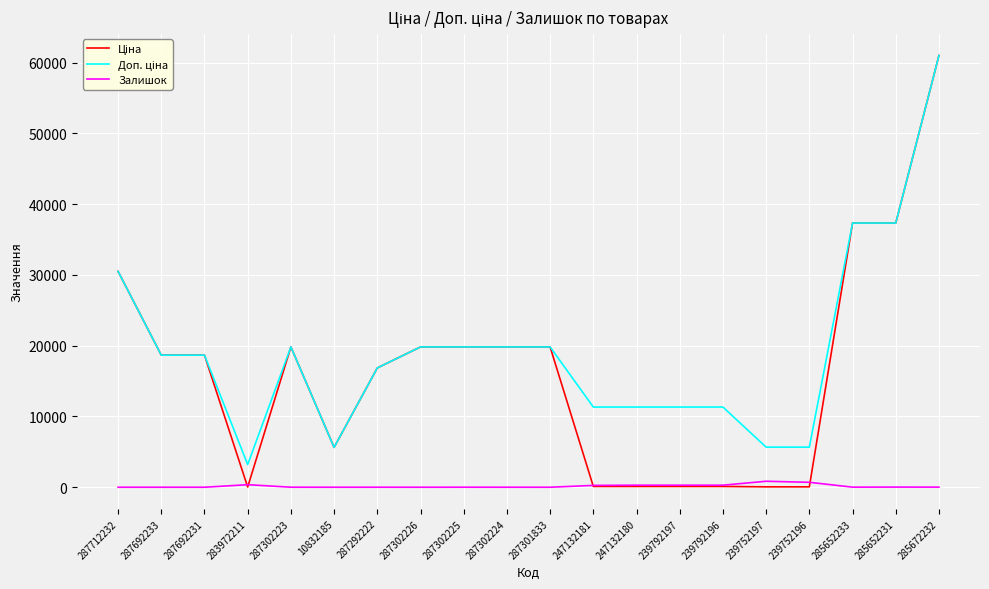

How many distinct data groups are displayed?

3